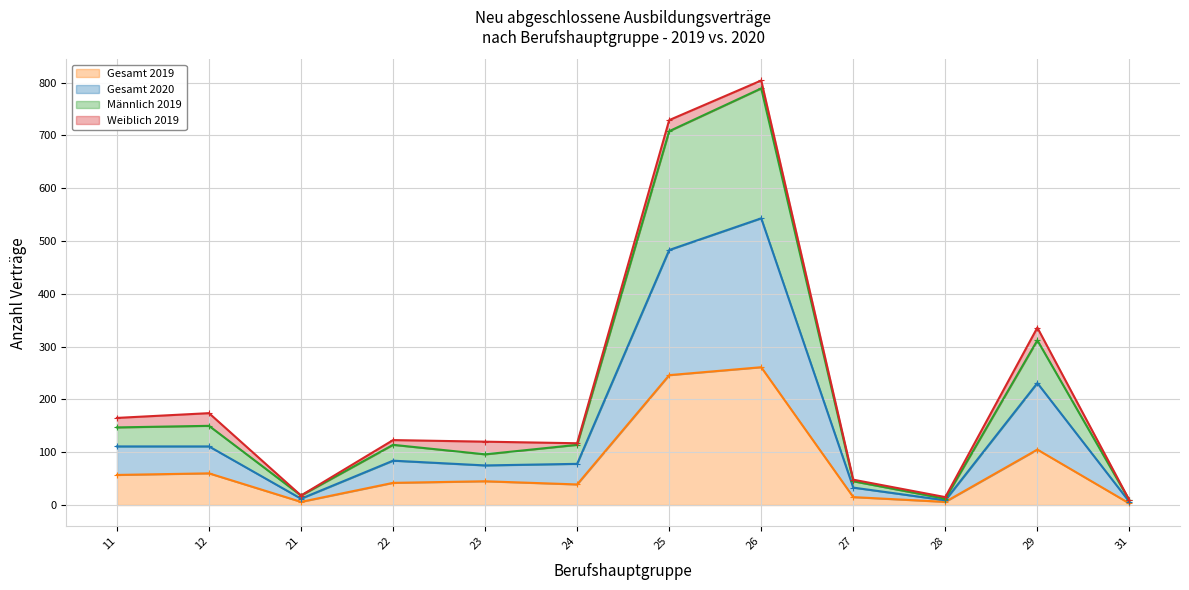

Where does the Gesamt 2019 series first go above 45?

11